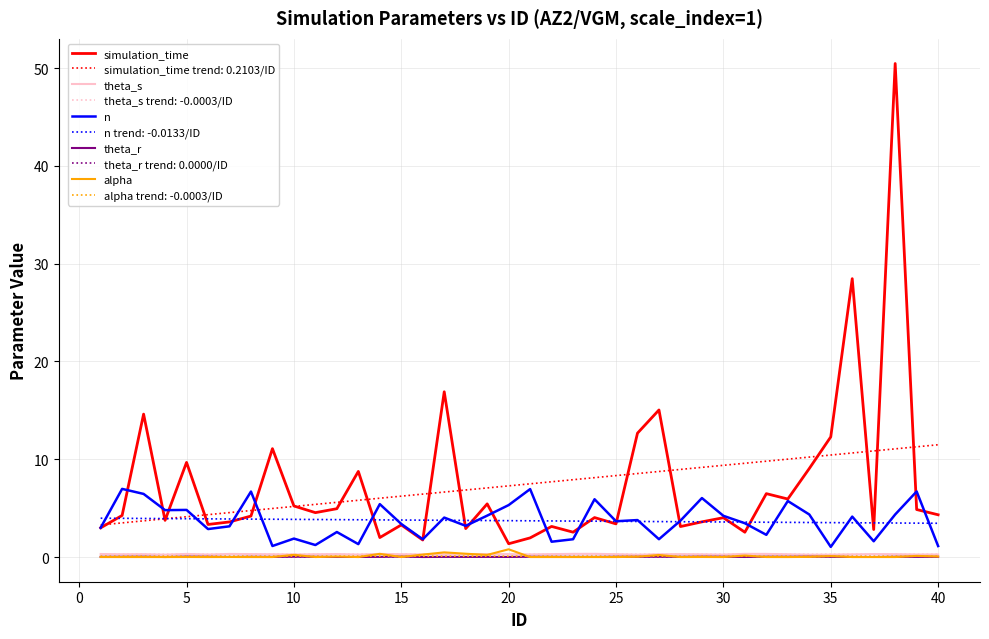

What is the greatest value displayed?

50.5